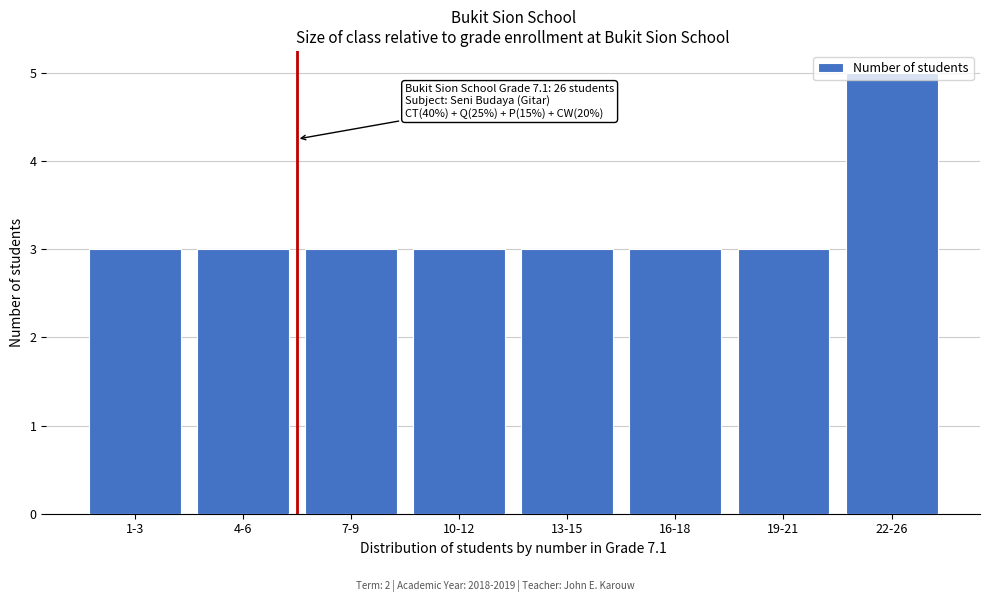

Approximately how many times larger is the value at 7-9 compared to 1-3?

1.0